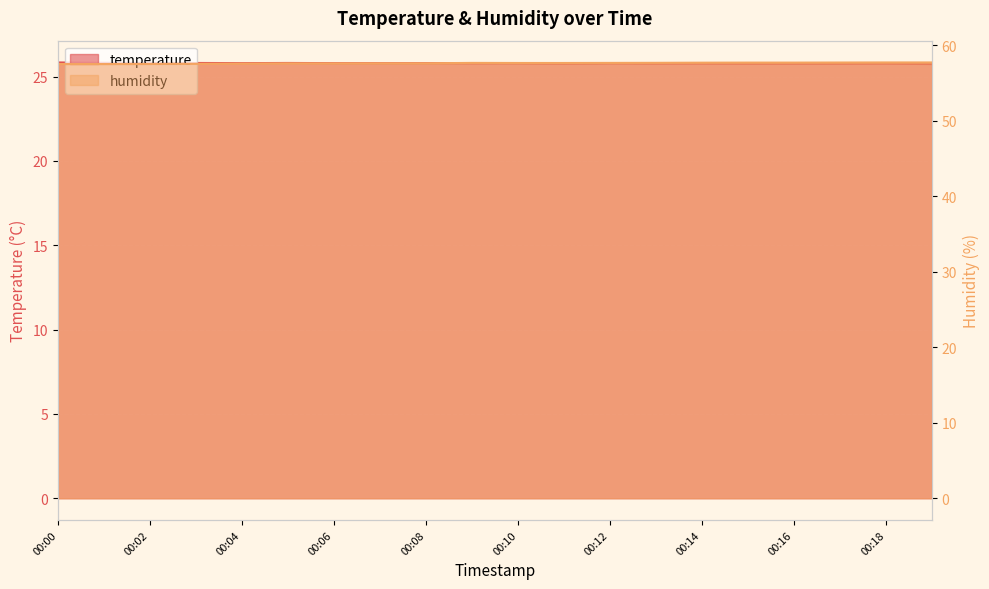

Which series has the widest spread of values?

humidity